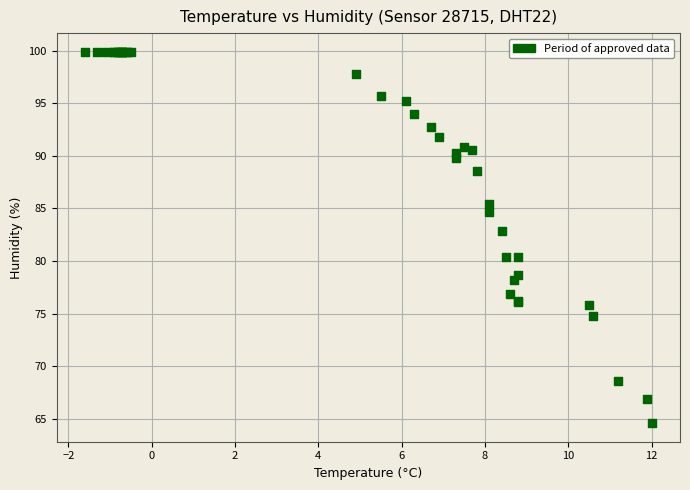

What Y value in the scatter plot is closest to 82?

82.9